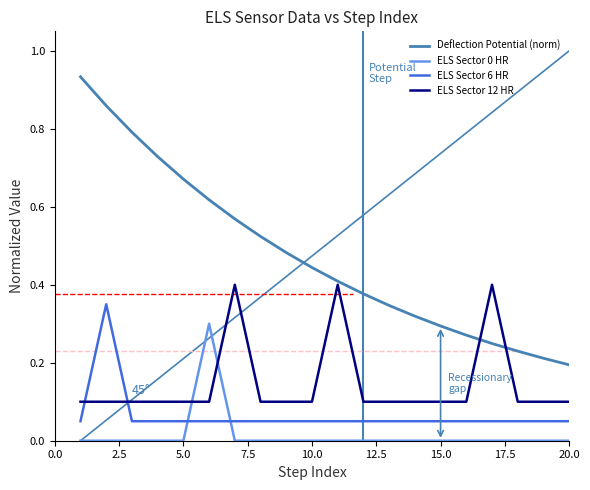

What is the value of the ELS Sector 12 HR point at the 1st from the left?

0.1